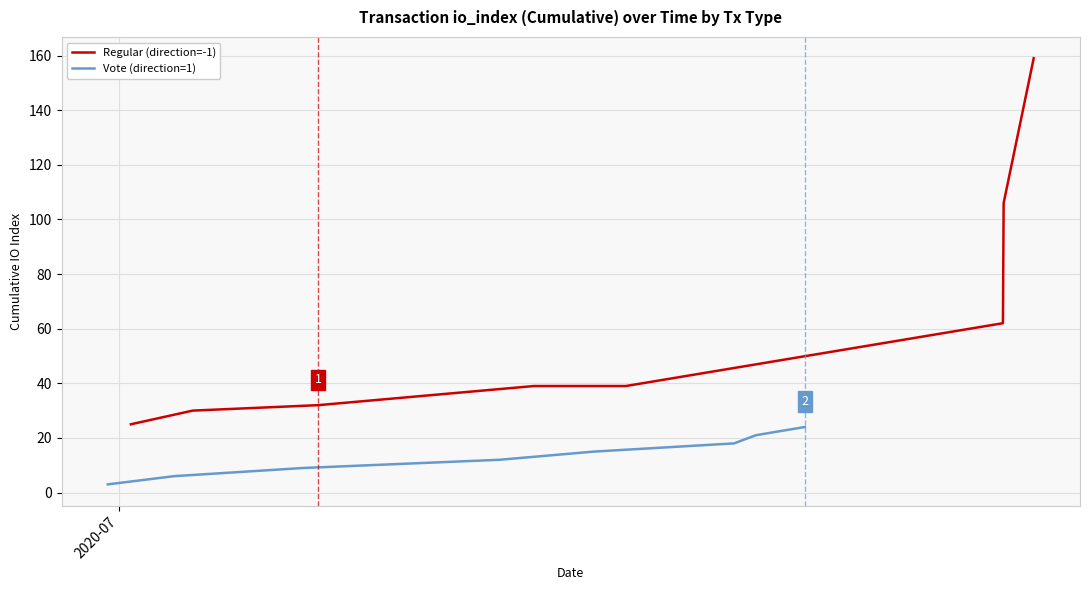

True or false: Vote (direction=1) and Regular (direction=-1) cross at least once.

False